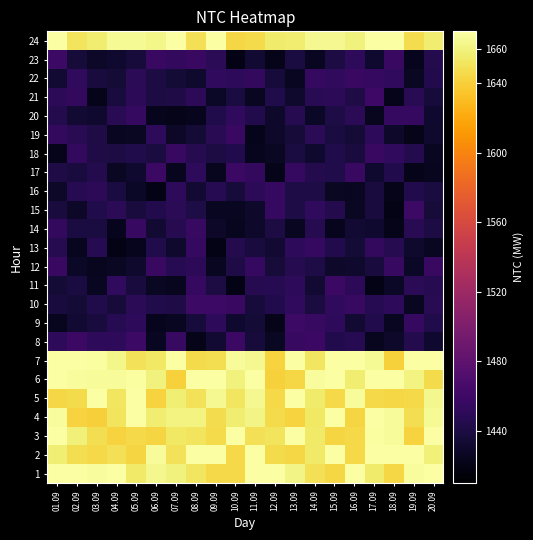

Reading right to left, what are all the values shown in this chart?

1: 20.09=1679.2	19.09=1667.9	18.09=1644.3	17.09=1655.1	16.09=1677.2	15.09=1643.8	14.09=1649.3	13.09=1661.0	12.09=1676.8	11.09=1673.2	10.09=1645.2	09.09=1644.9	08.09=1652.7	07.09=1658.9	06.09=1663.4	05.09=1654.5	04.09=1674.1	03.09=1667.3	02.09=1671.1	01.09=1671.0
2: 20.09=1658.3	19.09=1673.5	18.09=1680.0	17.09=1679.5	16.09=1644.8	15.09=1669.0	14.09=1654.7	13.09=1644.1	12.09=1646.6	11.09=1671.9	10.09=1645.0	09.09=1673.2	08.09=1678.1	07.09=1650.7	06.09=1666.0	05.09=1643.5	04.09=1649.4	03.09=1645.6	02.09=1647.8	01.09=1657.6
3: 20.09=1671.4	19.09=1641.6	18.09=1666.6	17.09=1668.7	16.09=1644.7	15.09=1643.4	14.09=1654.7	13.09=1673.3	12.09=1651.4	11.09=1649.3	10.09=1677.1	09.09=1646.1	08.09=1651.6	07.09=1653.3	06.09=1643.4	05.09=1644.7	04.09=1642.3	03.09=1648.0	02.09=1658.7	01.09=1674.3
4: 20.09=1665.5	19.09=1648.1	18.09=1666.0	17.09=1678.0	16.09=1643.5	15.09=1677.4	14.09=1653.1	13.09=1642.1	12.09=1646.1	11.09=1661.2	10.09=1655.9	09.09=1647.2	08.09=1660.6	07.09=1660.8	06.09=1656.6	05.09=1678.5	04.09=1651.3	03.09=1640.3	02.09=1641.8	01.09=1667.9
5: 20.09=1662.9	19.09=1645.0	18.09=1643.6	17.09=1644.7	16.09=1666.3	15.09=1645.5	14.09=1655.2	13.09=1677.0	12.09=1644.6	11.09=1664.2	10.09=1652.0	09.09=1664.0	08.09=1650.2	07.09=1657.6	06.09=1641.7	05.09=1676.3	04.09=1651.7	03.09=1671.5	02.09=1646.2	01.09=1643.8
6: 20.09=1645.8	19.09=1660.2	18.09=1675.9	17.09=1674.0	16.09=1656.7	15.09=1678.4	14.09=1667.4	13.09=1644.0	12.09=1640.8	11.09=1674.7	10.09=1659.5	09.09=1675.0	08.09=1677.4	07.09=1640.9	06.09=1659.8	05.09=1668.0	04.09=1666.5	03.09=1666.6	02.09=1667.3	01.09=1679.0
7: 20.09=1677.8	19.09=1669.8	18.09=1641.2	17.09=1665.5	16.09=1671.0	15.09=1672.0	14.09=1651.9	13.09=1673.7	12.09=1642.2	11.09=1664.1	10.09=1666.5	09.09=1647.9	08.09=1646.6	07.09=1673.1	06.09=1653.2	05.09=1650.6	04.09=1662.3	03.09=1668.2	02.09=1669.8	01.09=1670.4
8: 20.09=1432.1	19.09=1445.2	18.09=1429.6	17.09=1424.9	16.09=1446.8	15.09=1443.7	14.09=1458.0	13.09=1456.1	12.09=1427.0	11.09=1436.5	10.09=1458.2	09.09=1432.4	08.09=1421.8	07.09=1455.8	06.09=1425.8	05.09=1458.8	04.09=1451.4	03.09=1451.2	02.09=1458.7	01.09=1451.4
9: 20.09=1443.1	19.09=1454.0	18.09=1425.7	17.09=1443.5	16.09=1433.3	15.09=1451.3	14.09=1456.7	13.09=1459.2	12.09=1422.1	11.09=1435.0	10.09=1431.5	09.09=1451.1	08.09=1437.4	07.09=1425.6	06.09=1424.1	05.09=1451.2	04.09=1446.6	03.09=1438.4	02.09=1433.0	01.09=1425.1
10: 20.09=1448.0	19.09=1426.2	18.09=1451.1	17.09=1447.4	16.09=1455.9	15.09=1451.8	14.09=1439.2	13.09=1452.1	12.09=1443.6	11.09=1437.0	10.09=1457.0	09.09=1458.9	08.09=1459.7	07.09=1442.2	06.09=1443.5	05.09=1448.7	04.09=1436.3	03.09=1442.7	02.09=1434.8	01.09=1438.0
11: 20.09=1446.0	19.09=1449.4	18.09=1427.9	17.09=1420.5	16.09=1450.5	15.09=1457.8	14.09=1433.1	13.09=1451.2	12.09=1447.2	11.09=1446.1	10.09=1421.0	09.09=1440.0	08.09=1455.7	07.09=1424.3	06.09=1426.8	05.09=1438.0	04.09=1452.6	03.09=1425.6	02.09=1438.8	01.09=1434.8
12: 20.09=1457.6	19.09=1427.7	18.09=1456.4	17.09=1438.2	16.09=1430.8	15.09=1430.1	14.09=1441.4	13.09=1445.7	12.09=1435.7	11.09=1454.7	10.09=1442.2	09.09=1425.8	08.09=1449.9	07.09=1446.9	06.09=1457.0	05.09=1430.9	04.09=1426.7	03.09=1424.6	02.09=1427.6	01.09=1457.1
13: 20.09=1425.9	19.09=1430.8	18.09=1446.3	17.09=1453.0	16.09=1434.6	15.09=1443.6	14.09=1453.9	13.09=1451.2	12.09=1432.7	11.09=1438.2	10.09=1445.4	09.09=1420.6	08.09=1455.6	07.09=1431.2	06.09=1443.2	05.09=1423.9	04.09=1420.9	03.09=1446.7	02.09=1425.2	01.09=1445.8
14: 20.09=1440.3	19.09=1448.4	18.09=1421.4	17.09=1431.8	16.09=1432.6	15.09=1423.8	14.09=1446.1	13.09=1425.4	12.09=1440.2	11.09=1429.9	10.09=1424.2	09.09=1429.2	08.09=1455.7	07.09=1446.4	06.09=1433.9	05.09=1456.1	04.09=1423.6	03.09=1438.8	02.09=1439.0	01.09=1452.9
15: 20.09=1436.2	19.09=1459.2	18.09=1420.2	17.09=1438.3	16.09=1426.3	15.09=1444.6	14.09=1452.2	13.09=1441.4	12.09=1455.0	11.09=1429.5	10.09=1425.6	09.09=1425.3	08.09=1440.8	07.09=1449.1	06.09=1443.6	05.09=1438.2	04.09=1448.9	03.09=1442.6	02.09=1429.1	01.09=1437.7
16: 20.09=1439.0	19.09=1444.5	18.09=1422.1	17.09=1437.7	16.09=1425.9	15.09=1426.9	14.09=1441.3	13.09=1440.6	12.09=1454.0	11.09=1449.8	10.09=1436.8	09.09=1447.1	08.09=1432.6	07.09=1450.7	06.09=1420.9	05.09=1428.1	04.09=1438.5	03.09=1450.6	02.09=1446.8	01.09=1429.1
17: 20.09=1424.8	19.09=1422.2	18.09=1444.2	17.09=1432.1	16.09=1457.4	15.09=1442.6	14.09=1445.3	13.09=1454.3	12.09=1421.7	11.09=1452.7	10.09=1458.6	09.09=1424.9	08.09=1450.9	07.09=1424.3	06.09=1458.3	05.09=1432.2	04.09=1426.5	03.09=1445.4	02.09=1437.5	01.09=1442.2
18: 20.09=1425.4	19.09=1444.7	18.09=1452.1	17.09=1456.7	16.09=1437.5	15.09=1442.9	14.09=1431.5	13.09=1438.5	12.09=1427.3	11.09=1424.2	10.09=1443.8	09.09=1440.3	08.09=1446.5	07.09=1456.6	06.09=1439.3	05.09=1443.2	04.09=1440.0	03.09=1442.1	02.09=1453.3	01.09=1422.6
19: 20.09=1431.1	19.09=1421.7	18.09=1429.5	17.09=1451.3	16.09=1435.3	15.09=1438.6	14.09=1449.4	13.09=1435.4	12.09=1429.5	11.09=1422.7	10.09=1457.3	09.09=1447.8	08.09=1434.9	07.09=1429.2	06.09=1451.3	05.09=1427.1	04.09=1426.1	03.09=1442.4	02.09=1448.0	01.09=1453.1
20: 20.09=1432.2	19.09=1455.4	18.09=1454.0	17.09=1424.4	16.09=1449.2	15.09=1440.9	14.09=1428.1	13.09=1445.6	12.09=1430.0	11.09=1443.8	10.09=1452.2	09.09=1443.2	08.09=1423.8	07.09=1421.5	06.09=1423.3	05.09=1454.3	04.09=1447.9	03.09=1432.2	02.09=1432.5	01.09=1445.3
21: 20.09=1437.1	19.09=1448.4	18.09=1422.3	17.09=1459.9	16.09=1442.1	15.09=1450.6	14.09=1447.8	13.09=1430.7	12.09=1442.8	11.09=1425.8	10.09=1438.7	09.09=1428.0	08.09=1449.9	07.09=1442.2	06.09=1439.5	05.09=1450.3	04.09=1437.8	03.09=1421.2	02.09=1453.3	01.09=1450.3
22: 20.09=1444.4	19.09=1426.9	18.09=1452.0	17.09=1455.2	16.09=1457.4	15.09=1452.0	14.09=1454.4	13.09=1425.6	12.09=1436.7	11.09=1453.0	10.09=1451.4	09.09=1452.2	08.09=1430.5	07.09=1434.8	06.09=1439.6	05.09=1448.8	04.09=1435.2	03.09=1437.5	02.09=1452.2	01.09=1434.2
23: 20.09=1445.4	19.09=1423.7	18.09=1457.1	17.09=1431.4	16.09=1451.2	15.09=1439.7	14.09=1425.3	13.09=1439.1	12.09=1422.0	11.09=1432.4	10.09=1420.7	09.09=1448.6	08.09=1457.5	07.09=1453.2	06.09=1457.5	05.09=1437.3	04.09=1432.1	03.09=1428.6	02.09=1435.5	01.09=1458.8
24: 20.09=1656.5	19.09=1647.3	18.09=1670.9	17.09=1673.5	16.09=1659.2	15.09=1664.0	14.09=1664.6	13.09=1656.7	12.09=1654.9	11.09=1645.8	10.09=1644.4	09.09=1669.6	08.09=1649.6	07.09=1672.3	06.09=1662.9	05.09=1665.1	04.09=1665.2	03.09=1656.3	02.09=1651.5	01.09=1675.7